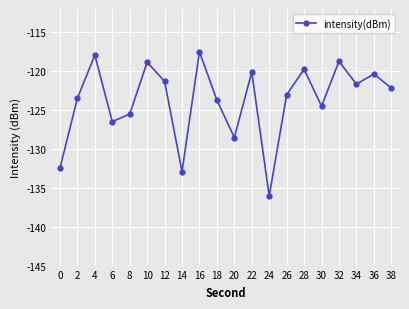

What is the sum of all values?

-2475.1